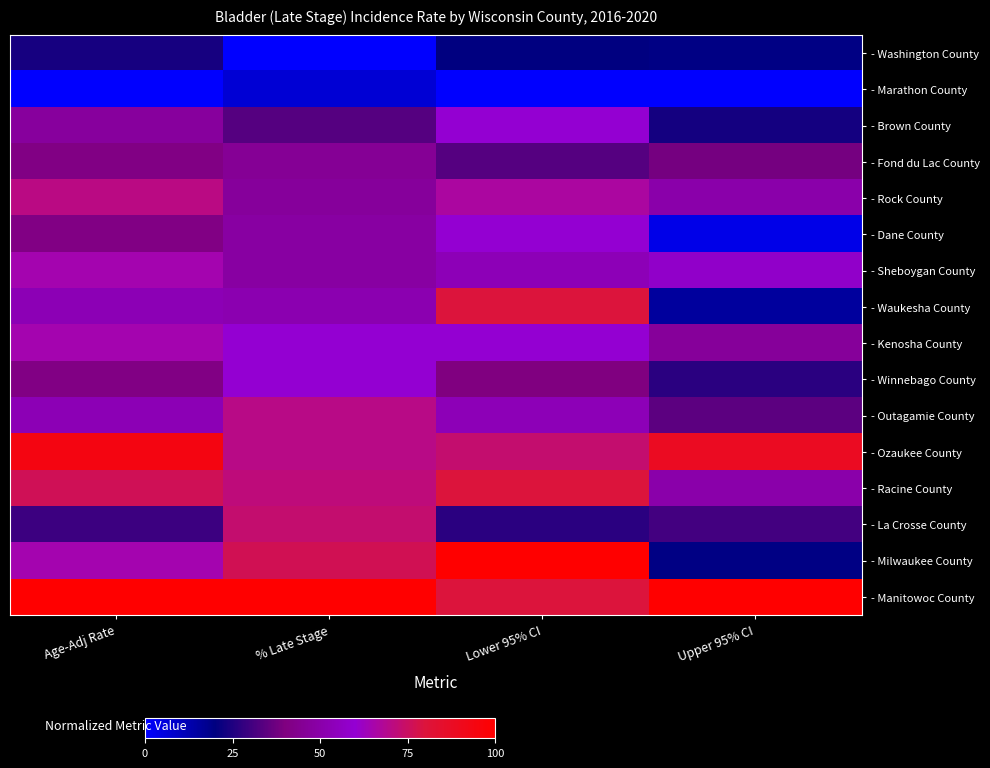

Which series has the largest range (max minus min)?

- Milwaukee County